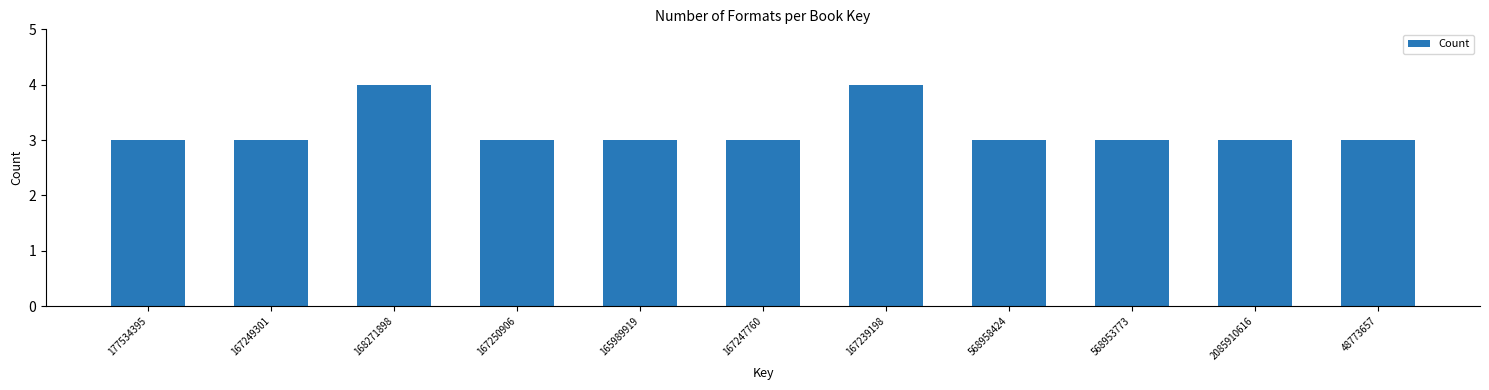

Reading left to right, what are all the values shown in this chart?

3	3	4	3	3	3	4	3	3	3	3